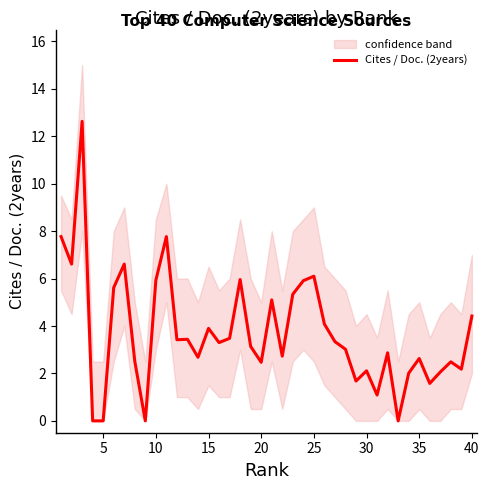

What is the maximum value for Cites / Doc. (2years)?

12.6